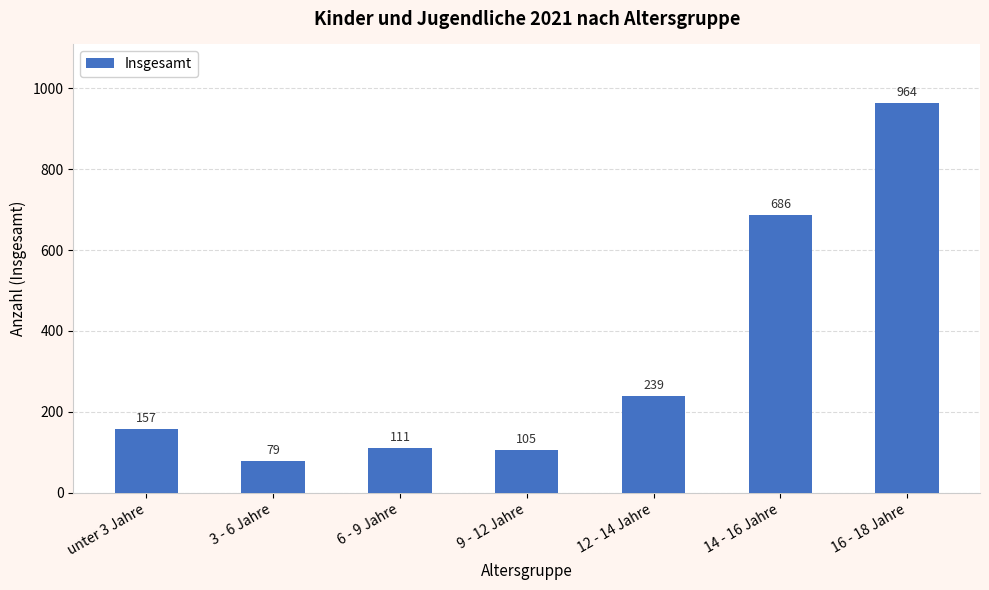

Is it true that the value at 3 - 6 Jahre is 79?

True